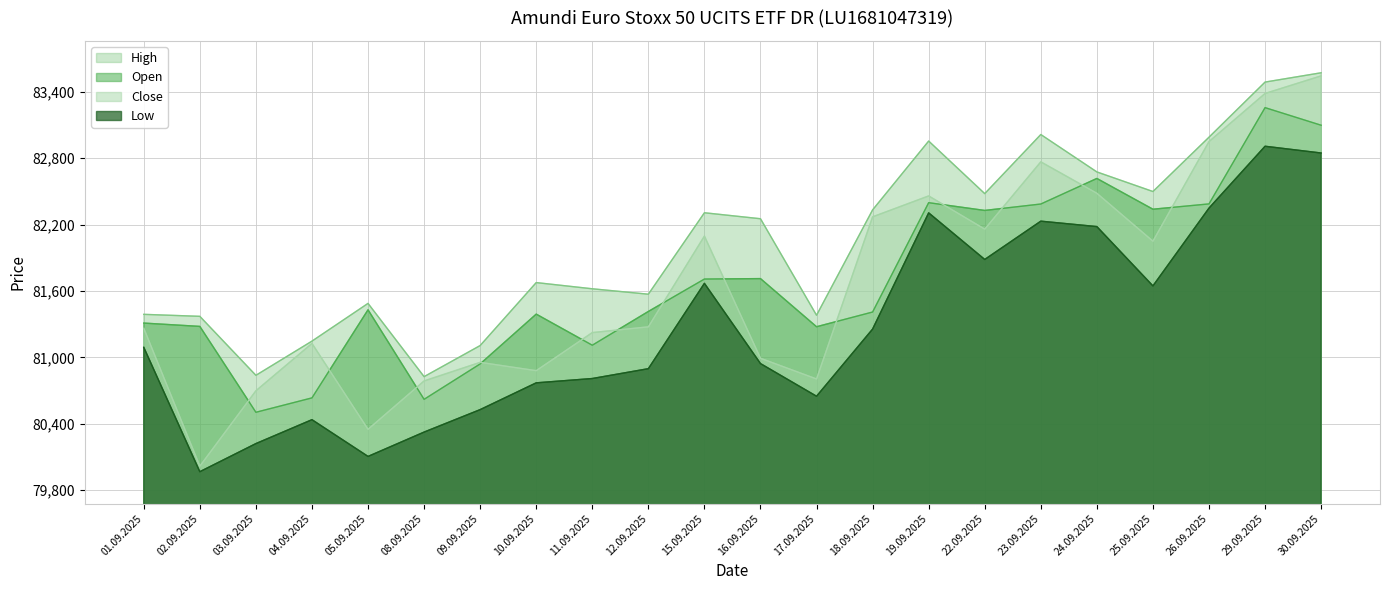

How many data points in Low are less than 81091?

11